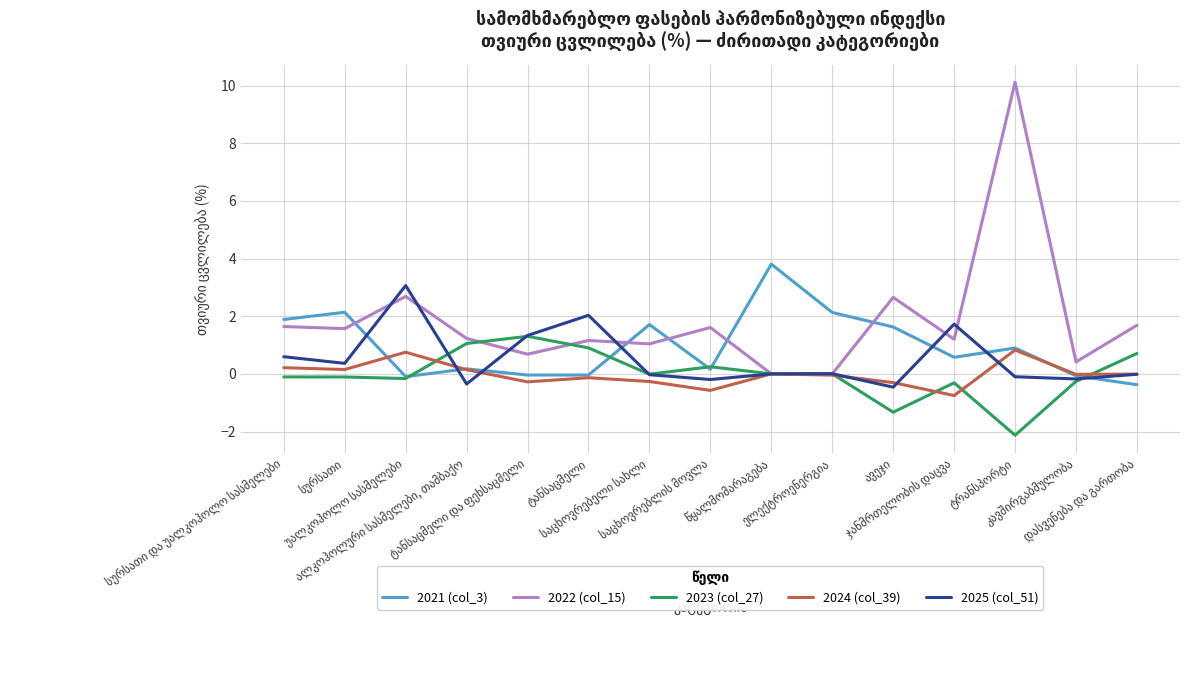

Which series has the widest spread of values?

2022 (col_15)